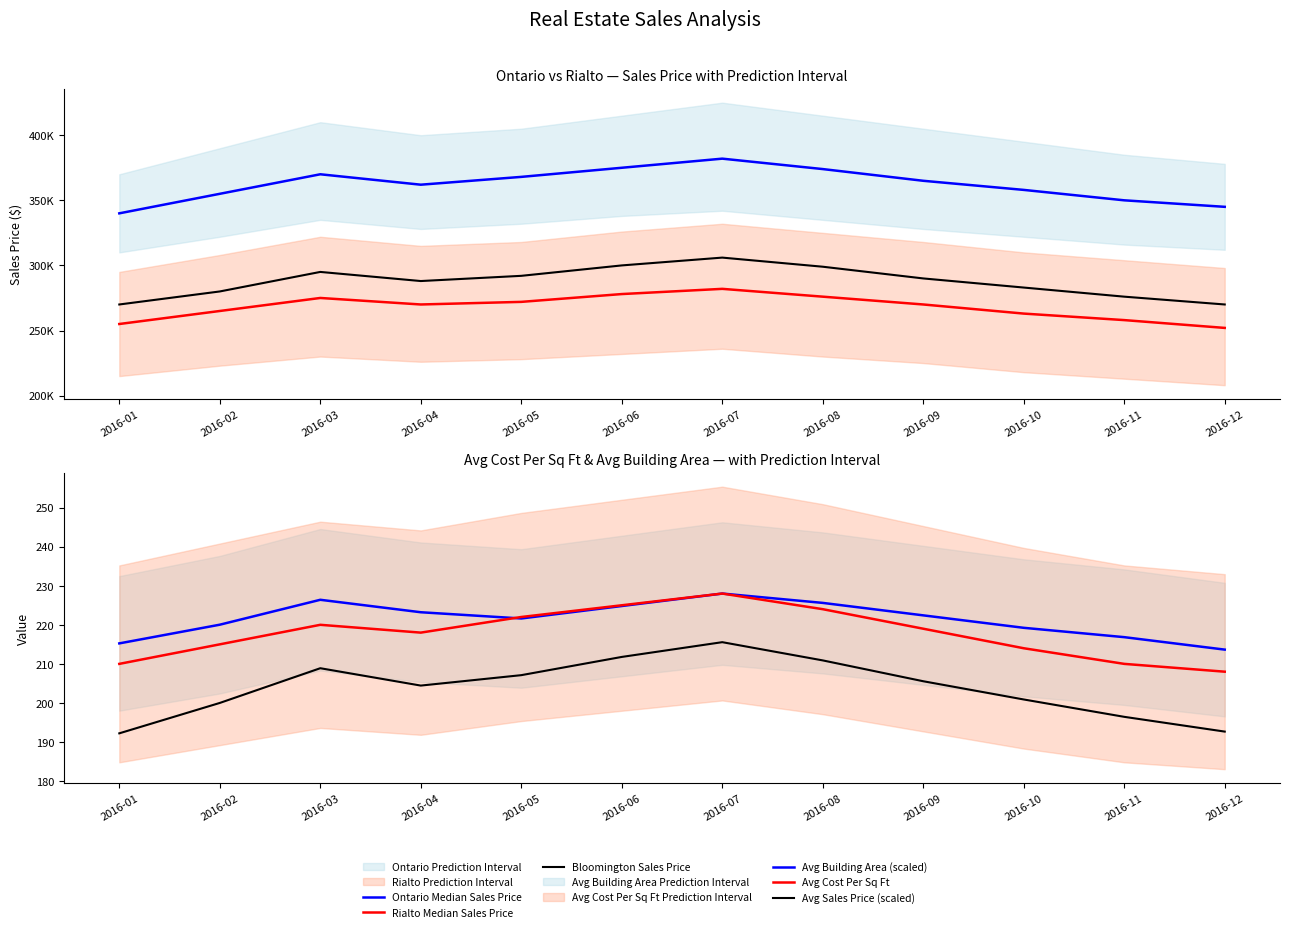

Reading left to right, transcribe all the data shown in this chart.

Ontario Median Sales Price: 340000.0	355000.0	370000.0	362000.0	368000.0	375000.0	382000.0	374000.0	365000.0	358000.0	350000.0	345000.0
Rialto Median Sales Price: 255000.0	265000.0	275000.0	270000.0	272000.0	278000.0	282000.0	276000.0	270000.0	263000.0	258000.0	252000.0
Bloomington Sales Price: 270000.0	280000.0	295000.0	288000.0	292000.0	300000.0	306000.0	299000.0	290000.0	283000.0	276000.0	270000.0
Avg Building Area (scaled): 215.2	220.0	226.4	223.2	221.6	224.8	228.0	225.6	222.4	219.2	216.8	213.7
Avg Cost Per Sq Ft: 210.0	215.0	220.0	218.0	222.0	225.0	228.0	224.0	219.0	214.0	210.0	208.0
Avg Sales Price (scaled): 192.2	200.0	208.9	204.4	207.1	211.8	215.6	210.9	205.6	200.9	196.4	192.7